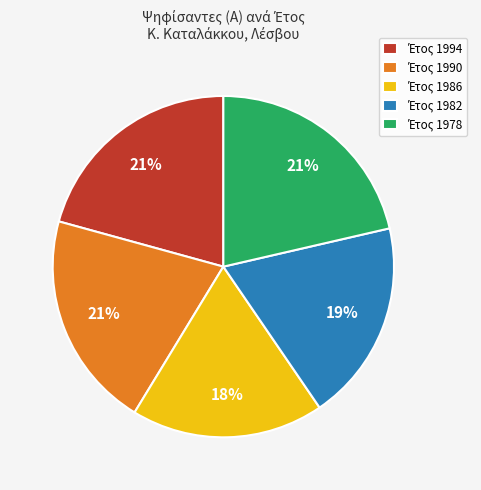

Is there any slice that represents more than half of the pie?

No